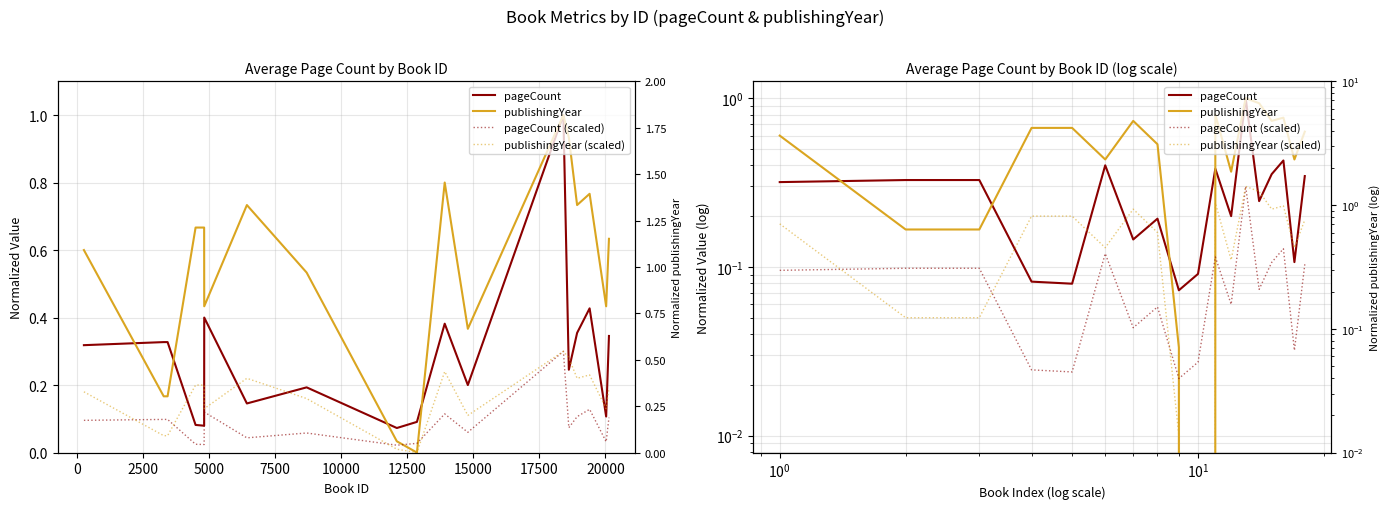

The pageCount series shows 0.4 at 12. True or false?

False